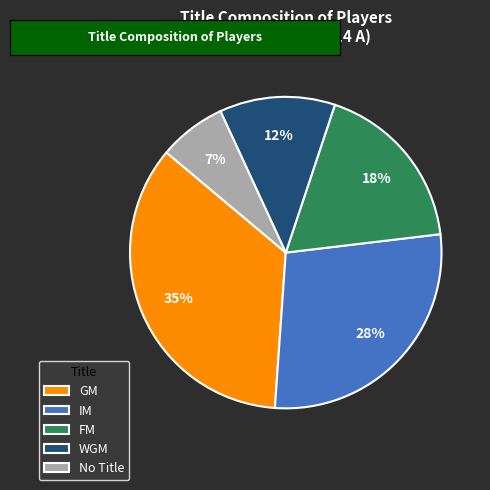

To the nearest percent, what is the average slice percentage?

20%